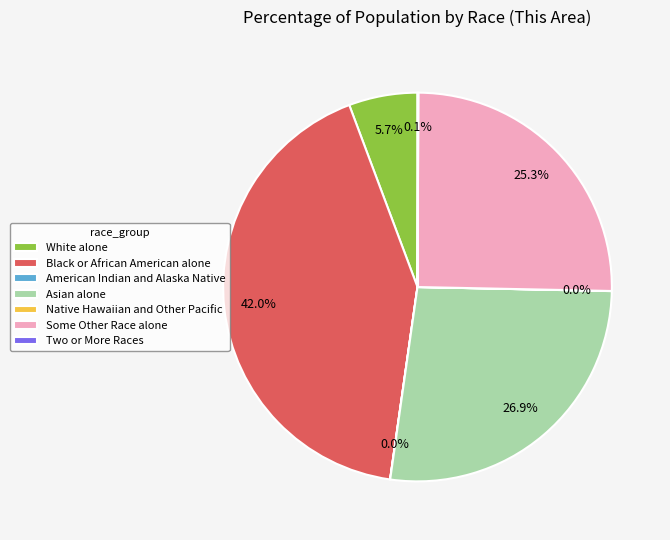

Does any single category account for the majority?

No